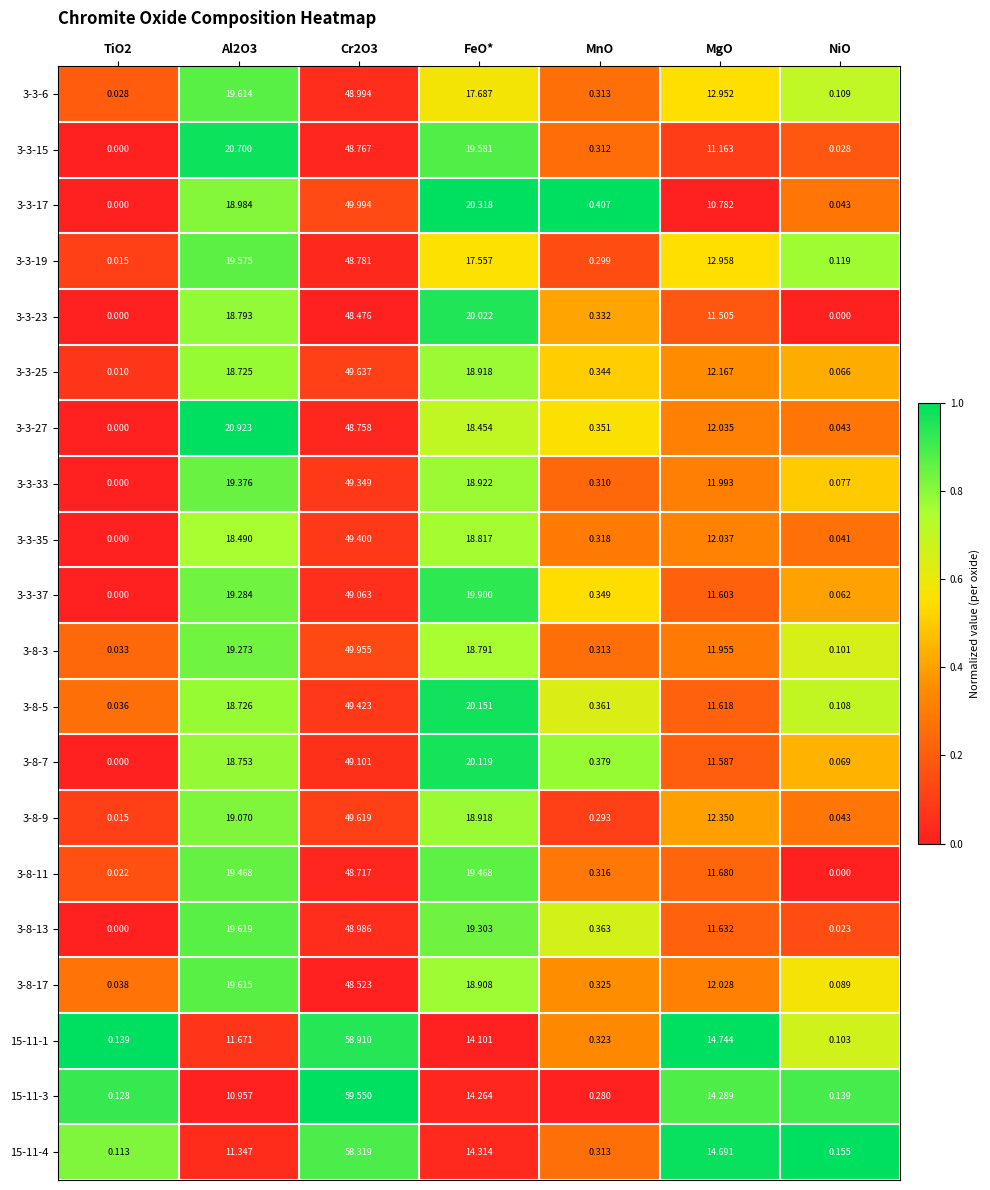

At how many categories does at least one series exceed 0?

7